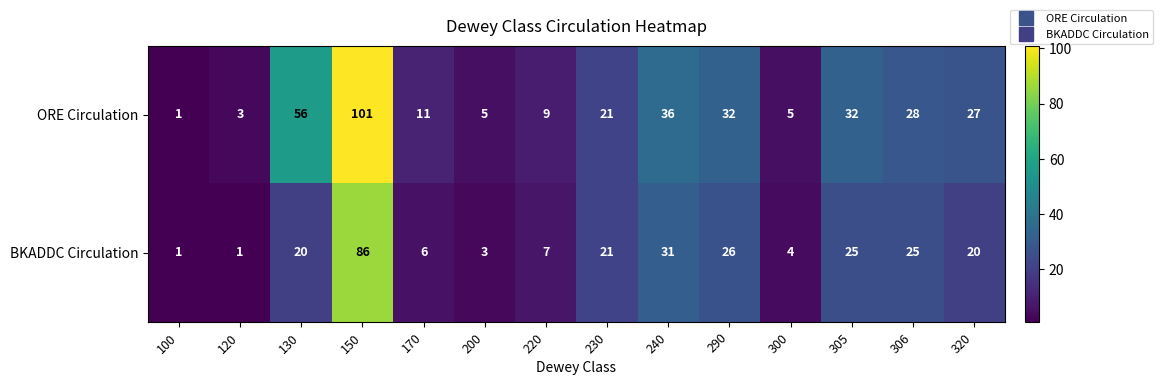

What is the greatest value displayed?

101